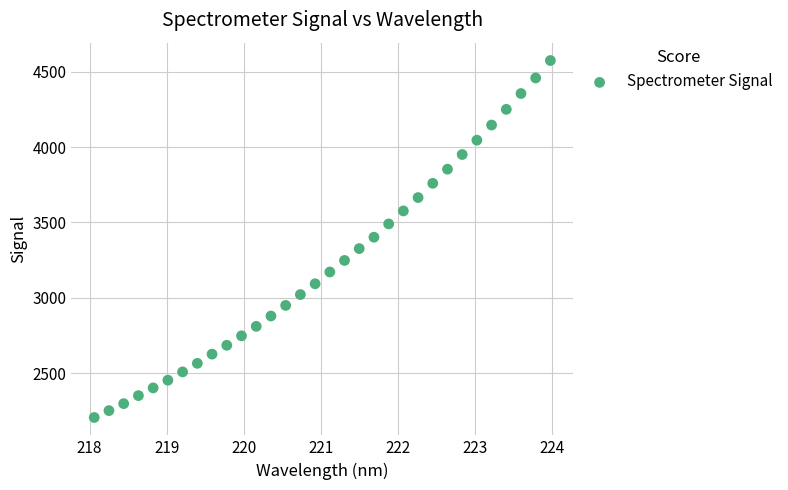

What is the range of X values (max minus min)?

5.9